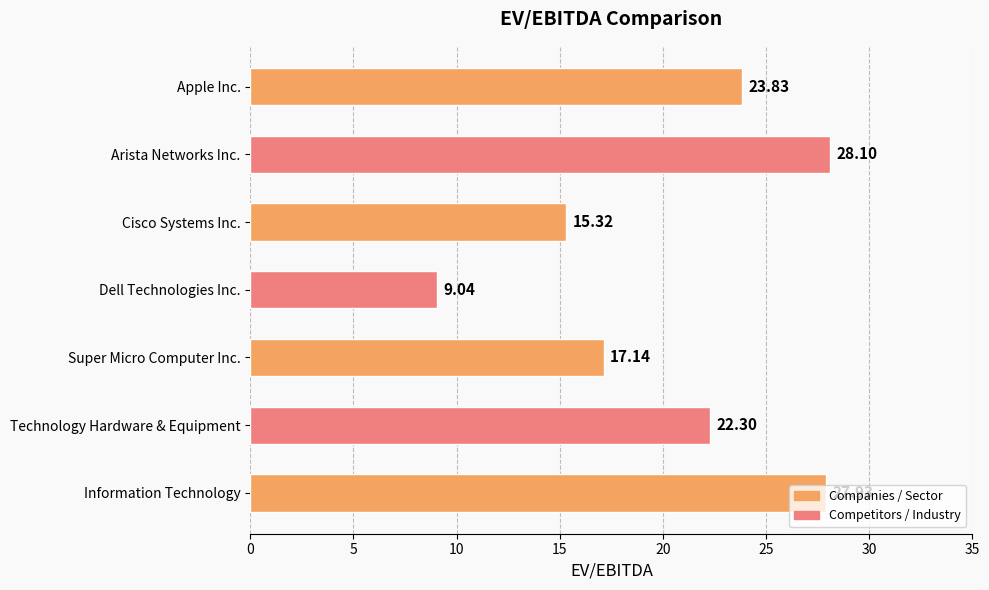

Which label corresponds to the smallest value in the chart?

Dell Technologies Inc.